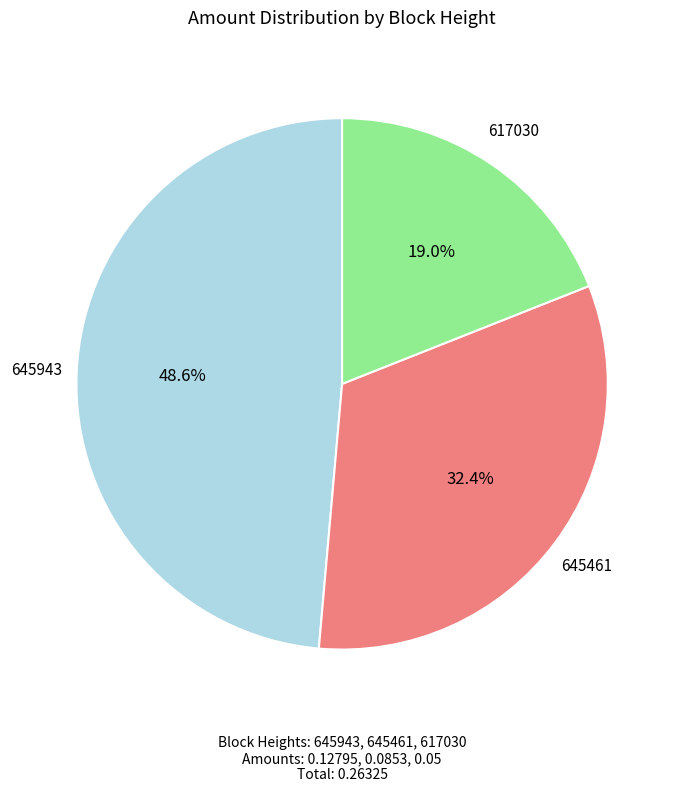

Does 617030 account for over 50% of the chart?

No